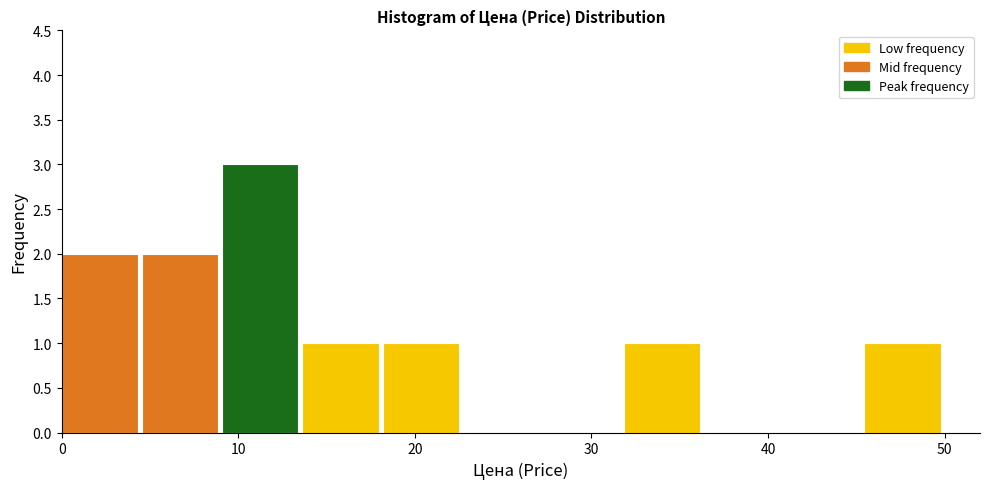

Reading left to right, transcribe this chart: for each bar, give the range it covers on the x-axis and its height. Neither the bar edges nor the heights are printed on the chart, so give them approximately, as read against the axes.

0 to 5: 2
5 to 9: 2
9 to 14: 3
14 to 18: 1
18 to 23: 1
23 to 27: 0
27 to 32: 0
32 to 36: 1
36 to 41: 0
41 to 45: 0
45 to 50: 1